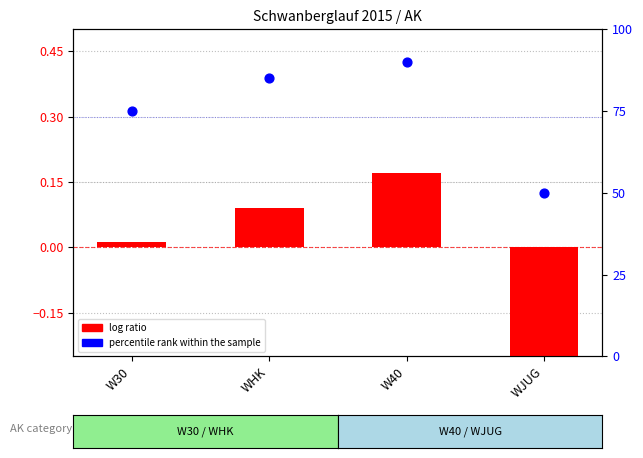

Which series has the largest Y range (max minus min)?

percentile rank within the sample